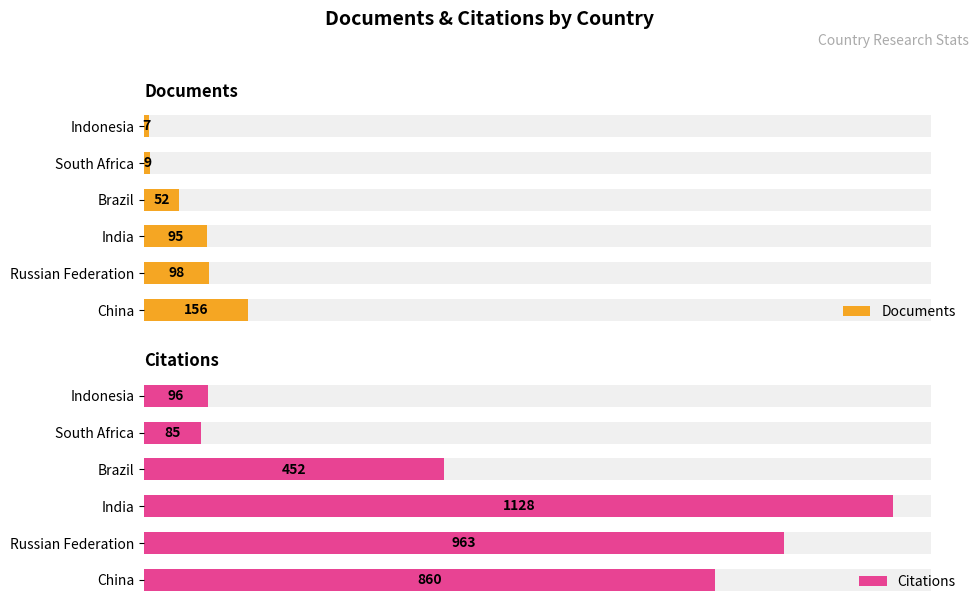

What is the total value across all series at China?

1016